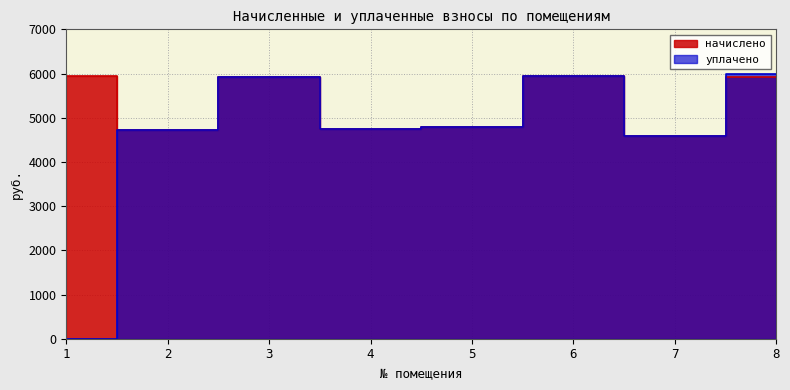

True or false: начислено has more than 1 interior local peaks.

True